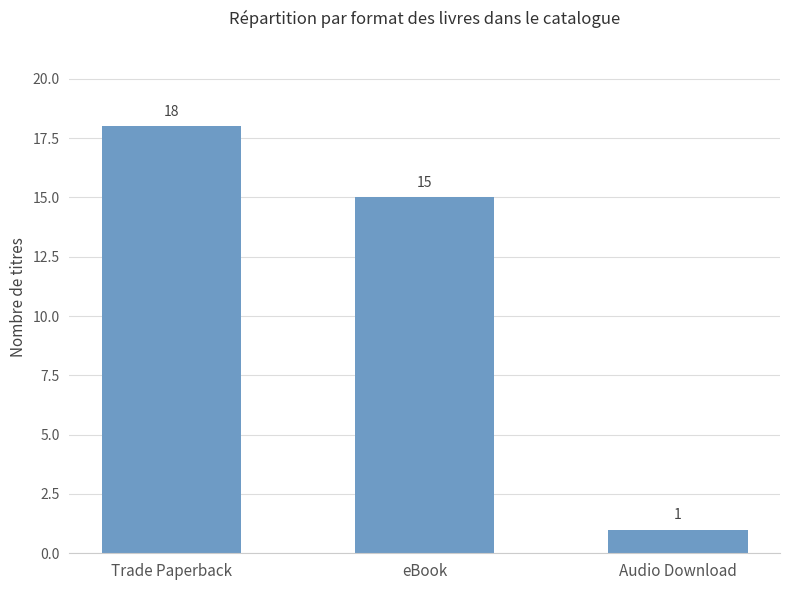

Rank the categories by value from highest to lowest.

Trade Paperback, eBook, Audio Download